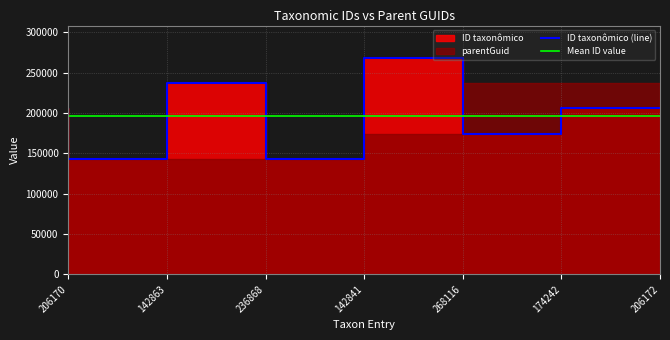

What is the difference between the second highest and second lowest values?

94005